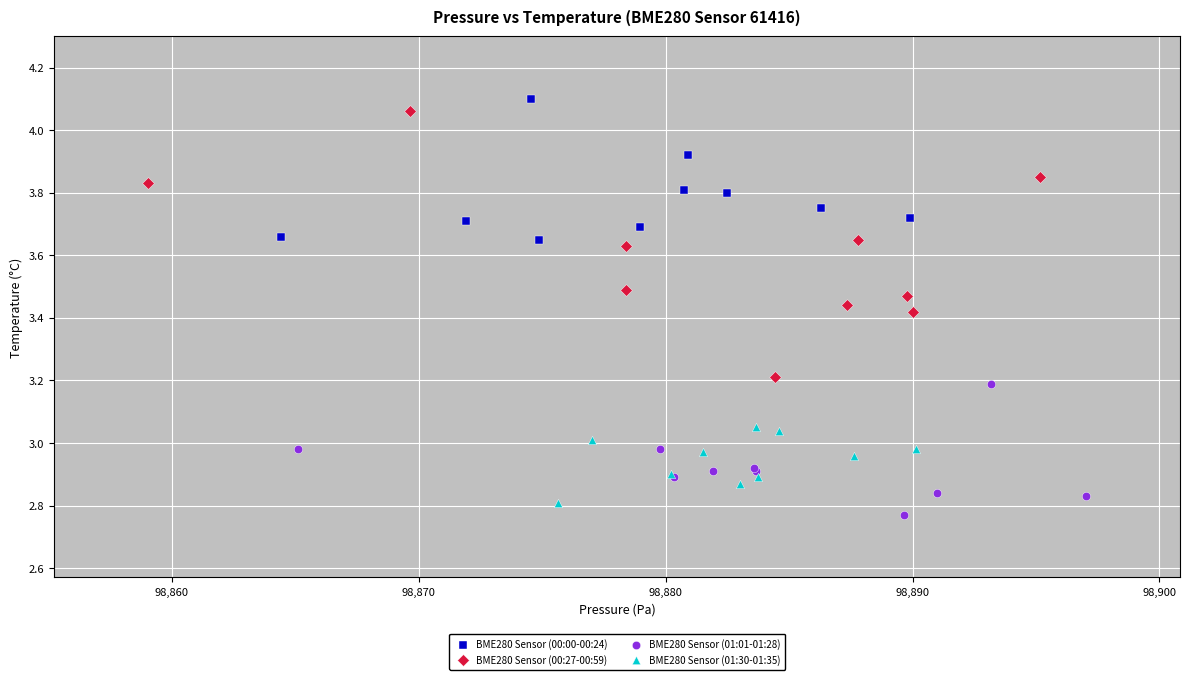

Which series contains the highest Y value?

BME280 Sensor (00:00-00:24)